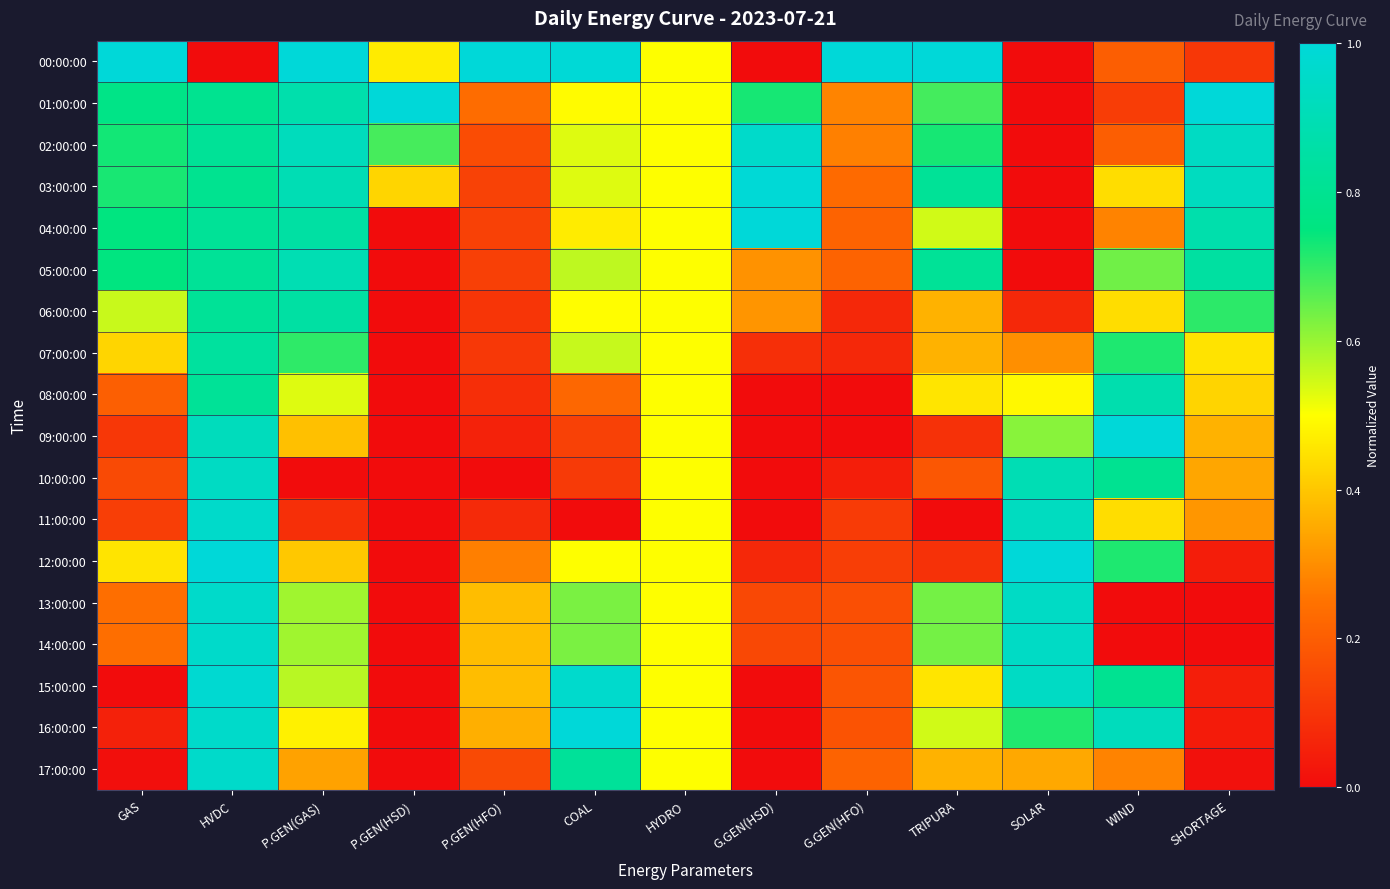

What is the spread (max minus min) of values at COAL?

1.0